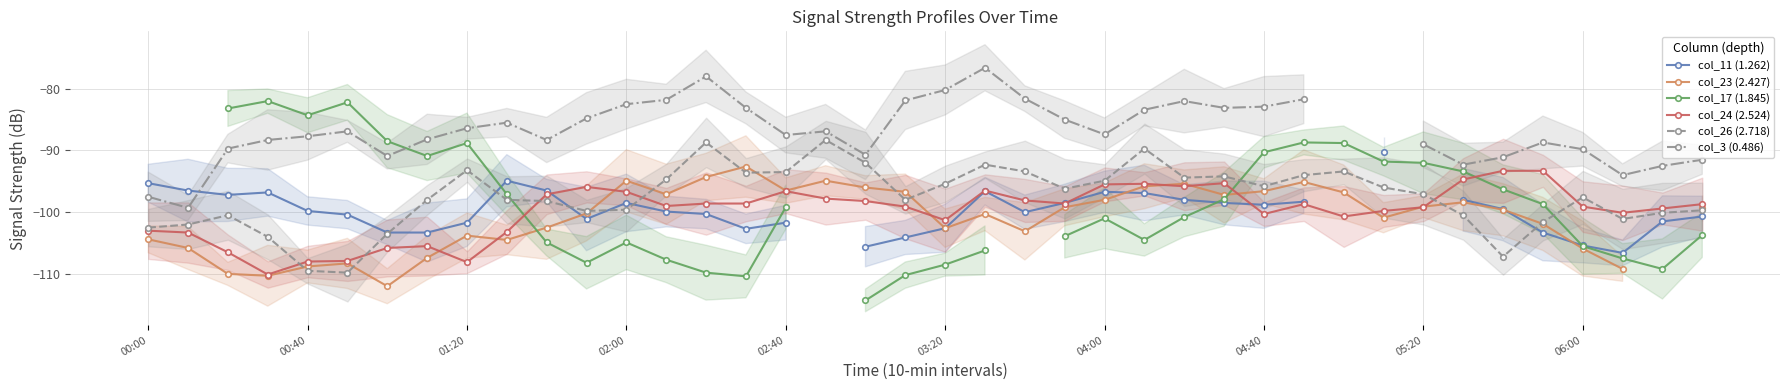

True or false: col_24 (2.524) has more than 2 interior local peaks.

True